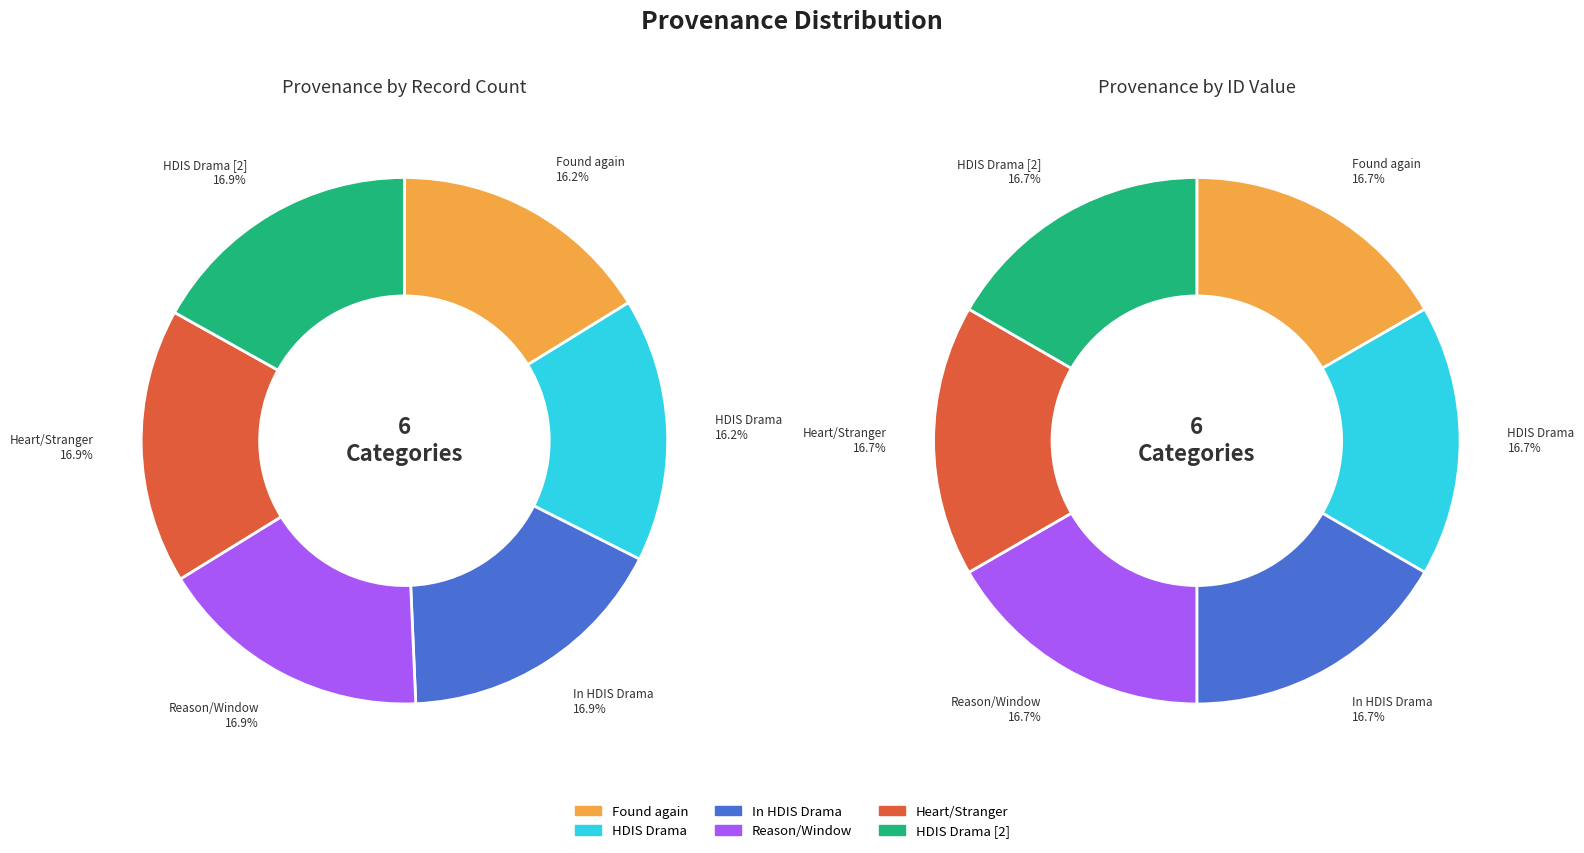

How many slices are in this pie chart?

6